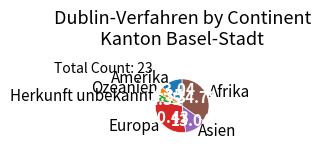

Does Herkunft unbekannt account for over 50% of the chart?

No